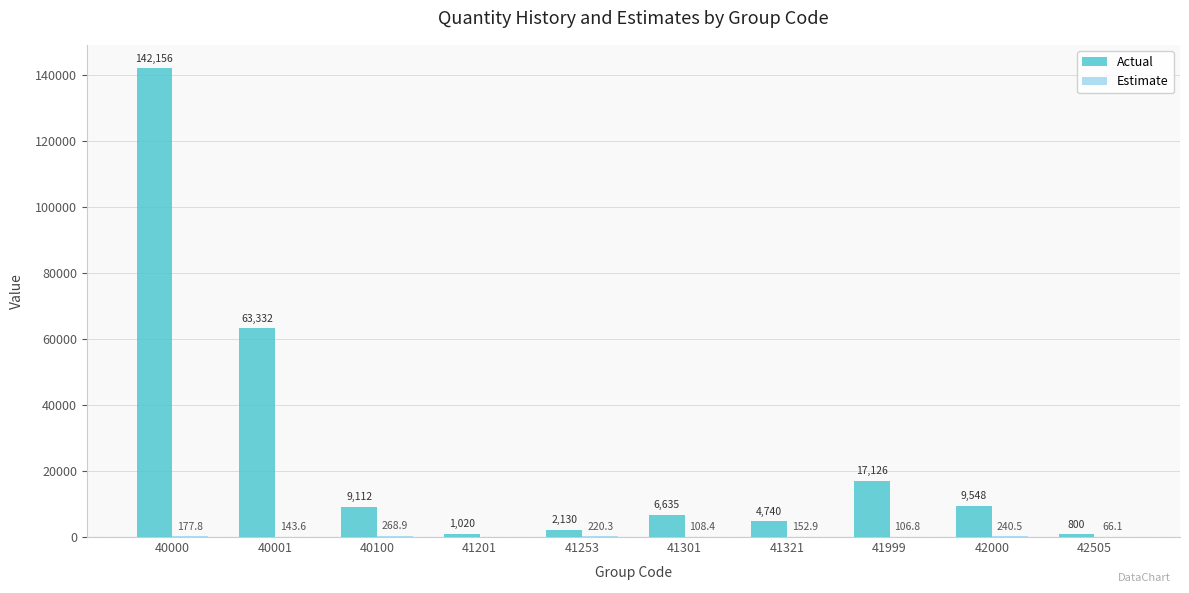

What is the maximum value shown in the chart?

142156.0